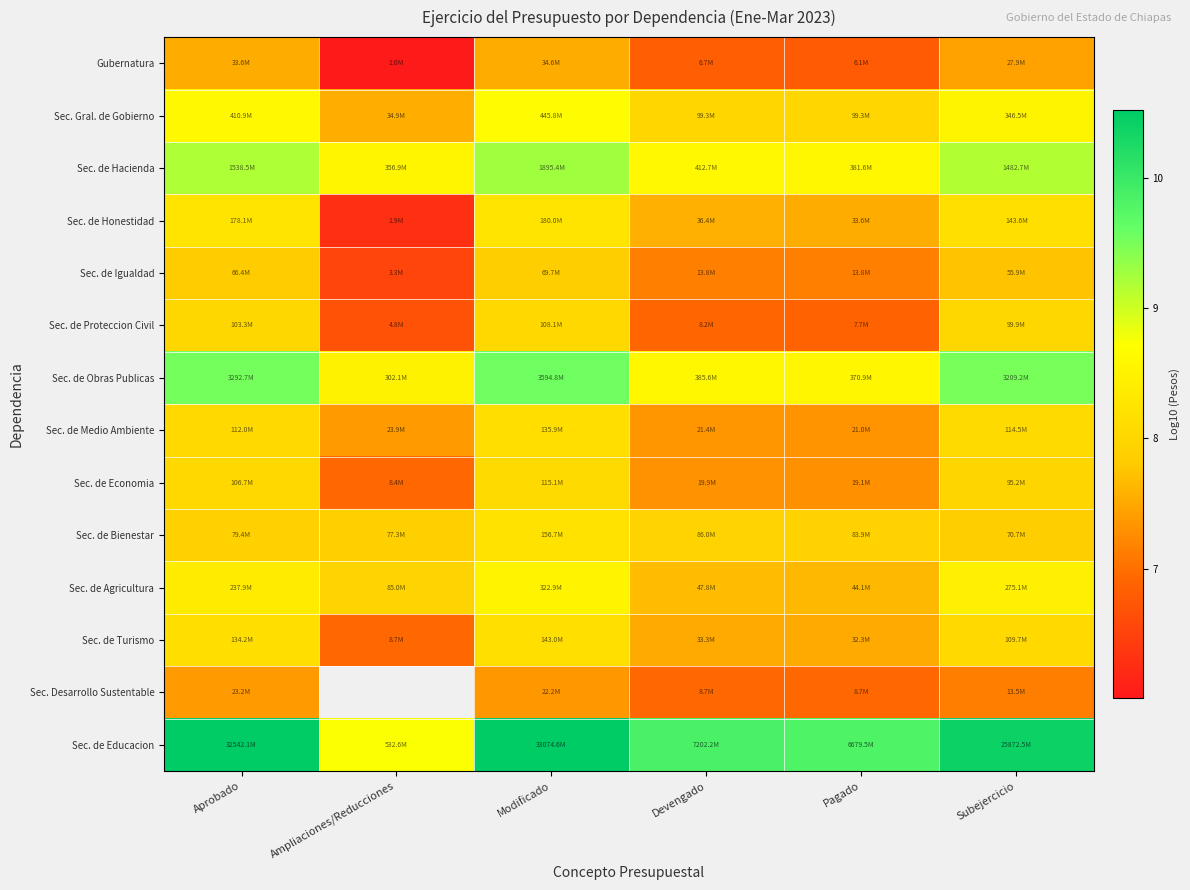

At which category is the sum across all series the highest?

Modificado